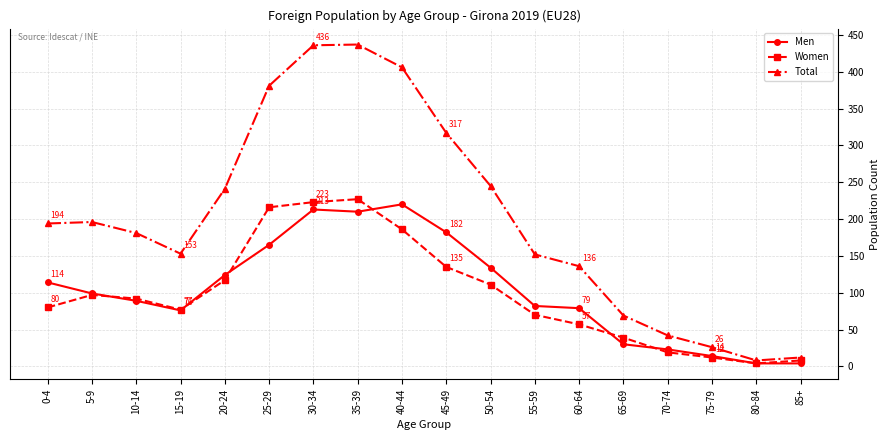

What is the approximate value of Women at 5-9?

97